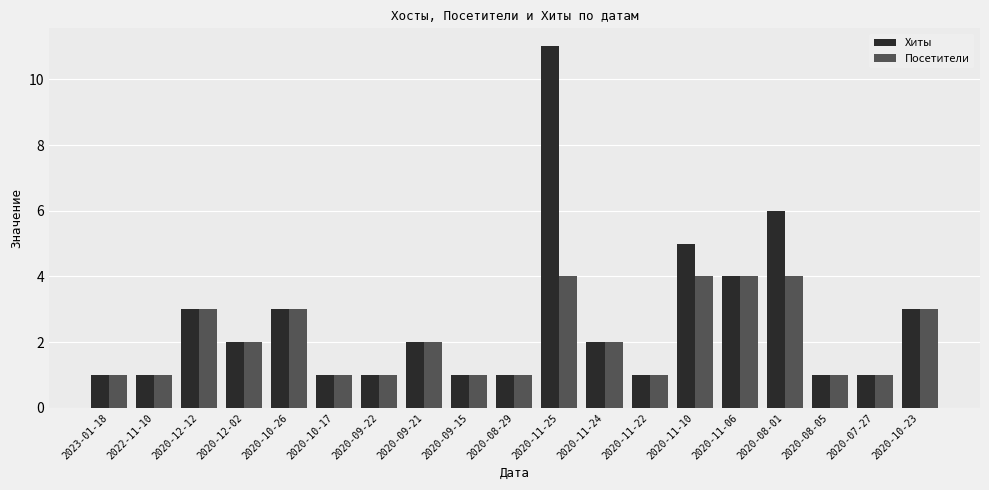

What is the difference between the Посетители values at 2020-11-25 and 2020-10-23?

1